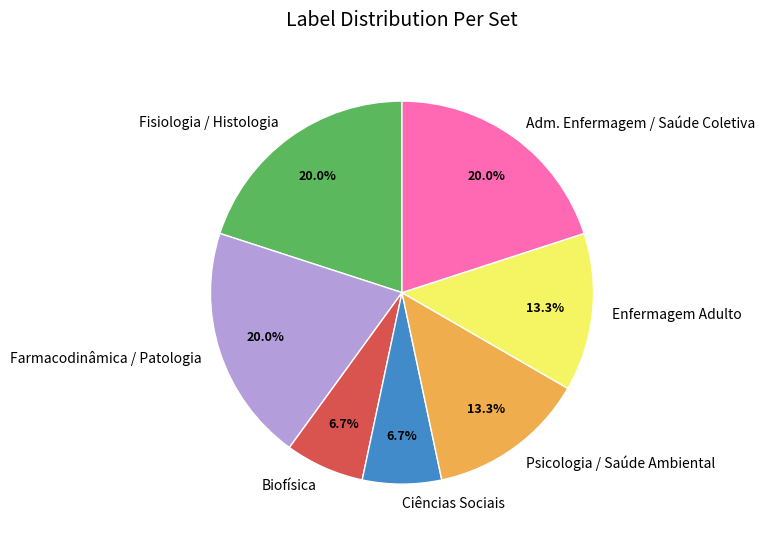

Does any single category account for the majority?

No